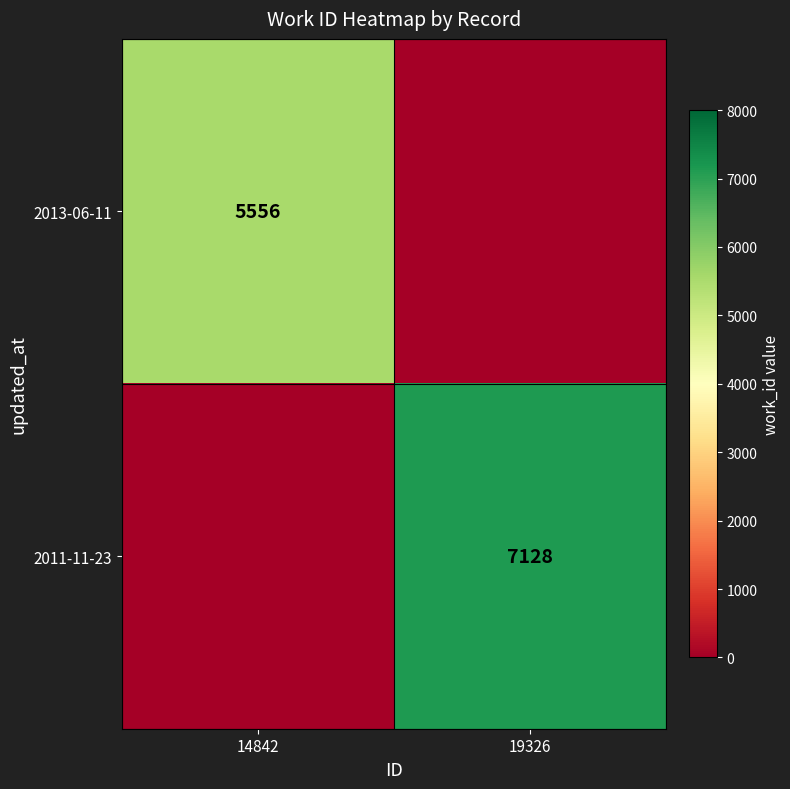

What is the total value across all series at 14842?

5556